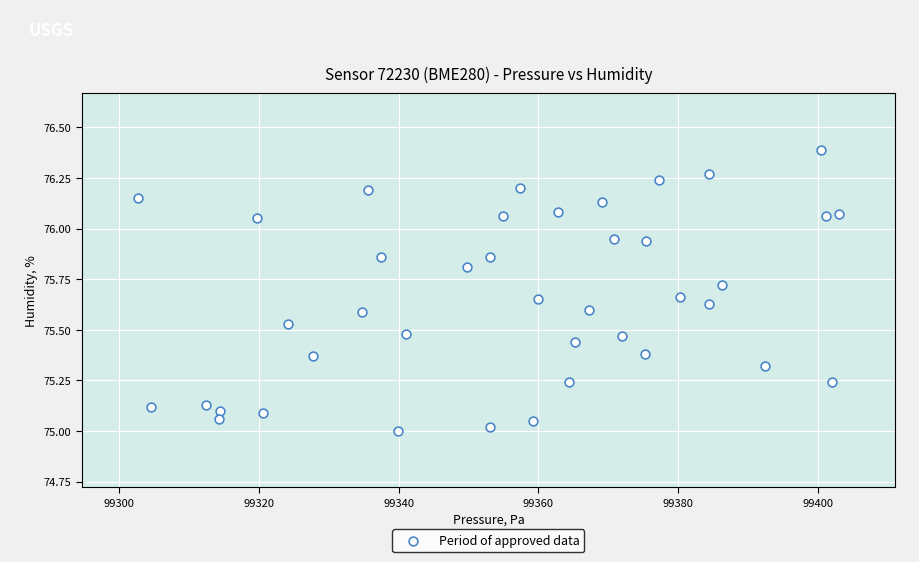

What is the range of Y values (max minus min)?

1.4